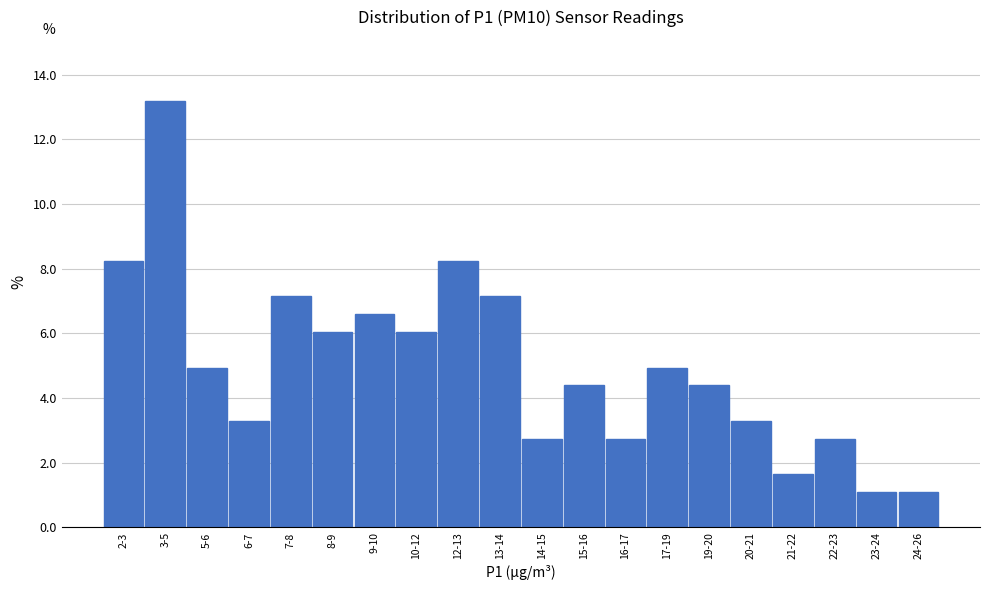

Reading left to right, transcribe all the data shown in this chart.

2-3=8.2	3-5=13.2	5-6=4.9	6-7=3.3	7-8=7.1	8-9=6.0	9-10=6.6	10-12=6.0	12-13=8.2	13-14=7.1	14-15=2.7	15-16=4.4	16-17=2.7	17-19=4.9	19-20=4.4	20-21=3.3	21-22=1.6	22-23=2.7	23-24=1.1	24-26=1.1